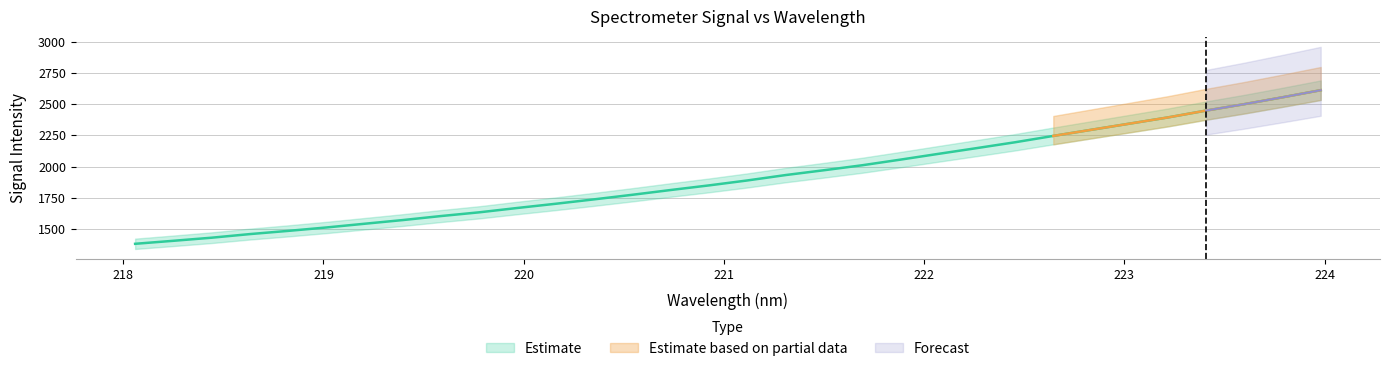

Rank the categories by value from lowest to highest.

218.0596, 218.2508, 218.442, 218.6332, 218.8244, 219.0156, 219.2067, 219.3979, 219.589, 219.7801, 219.9712, 220.1623, 220.3533, 220.5444, 220.7354, 220.9264, 221.1174, 221.3083, 221.4993, 221.6902, 221.8812, 222.0721, 222.263, 222.4538, 222.6447, 222.8355, 223.0264, 223.2172, 223.408, 223.5987, 223.7895, 223.9802